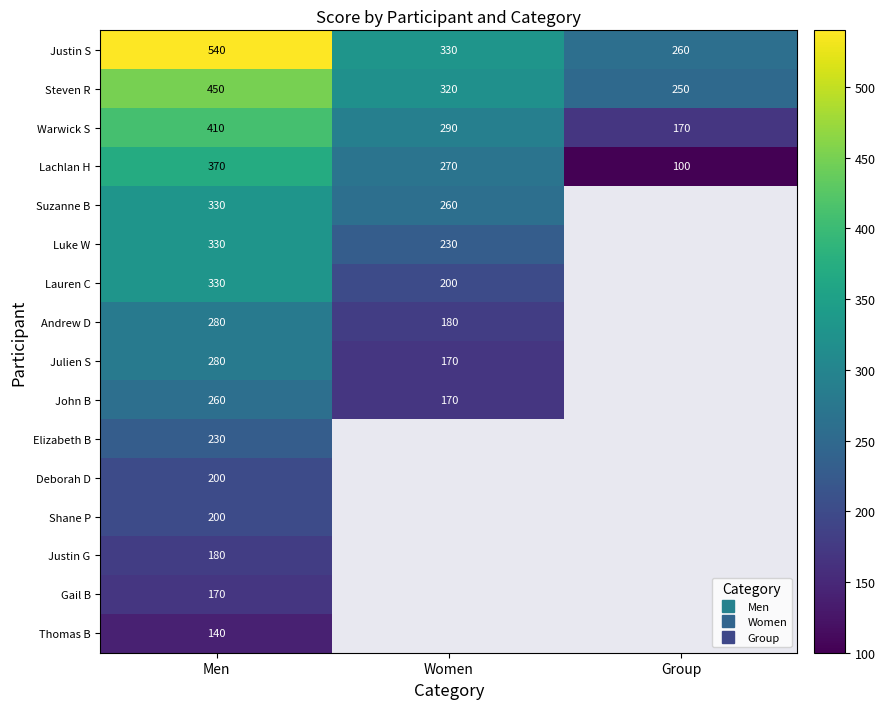

What is the minimum value for John B?

170.0